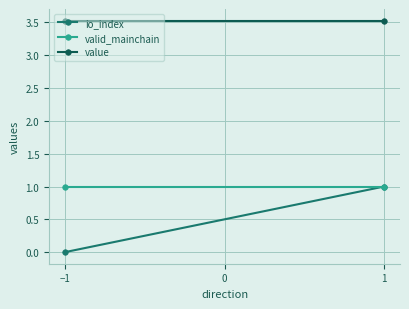

What is the value of the value point at the 1st from the left?

3.5